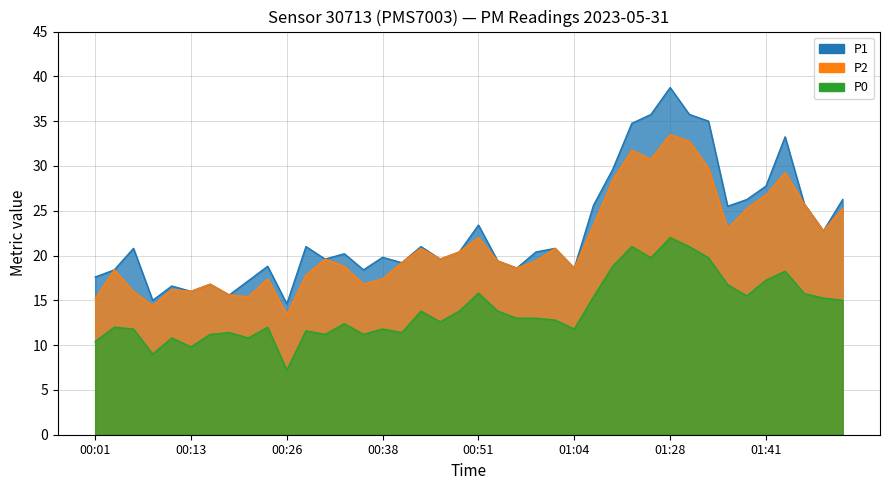

List the labels in order of P2 value, smallest first.

00:26, 00:08, 00:01, 00:21, 00:18, 00:06, 00:13, 00:11, 00:16, 00:36, 00:23, 00:38, 00:28, 00:03, 00:56, 01:04, 00:33, 00:41, 00:54, 00:59, 00:31, 00:46, 00:49, 00:44, 01:01, 00:51, 01:48, 01:36, 01:06, 01:38, 01:51, 01:46, 01:41, 01:09, 01:43, 01:33, 01:23, 01:20, 01:31, 01:28